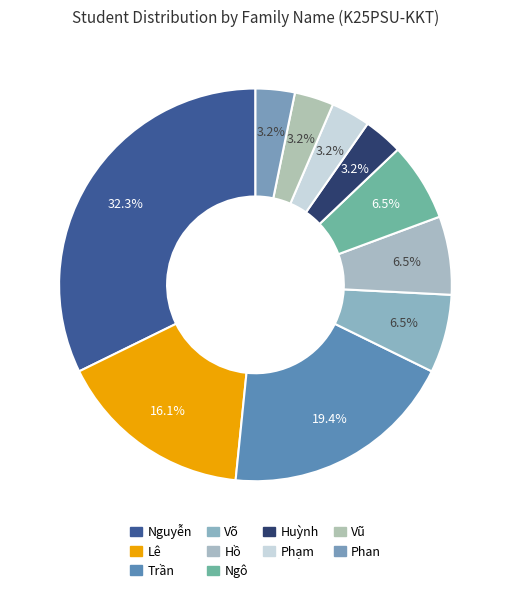

What portion of the pie excludes Lê?

83.9%